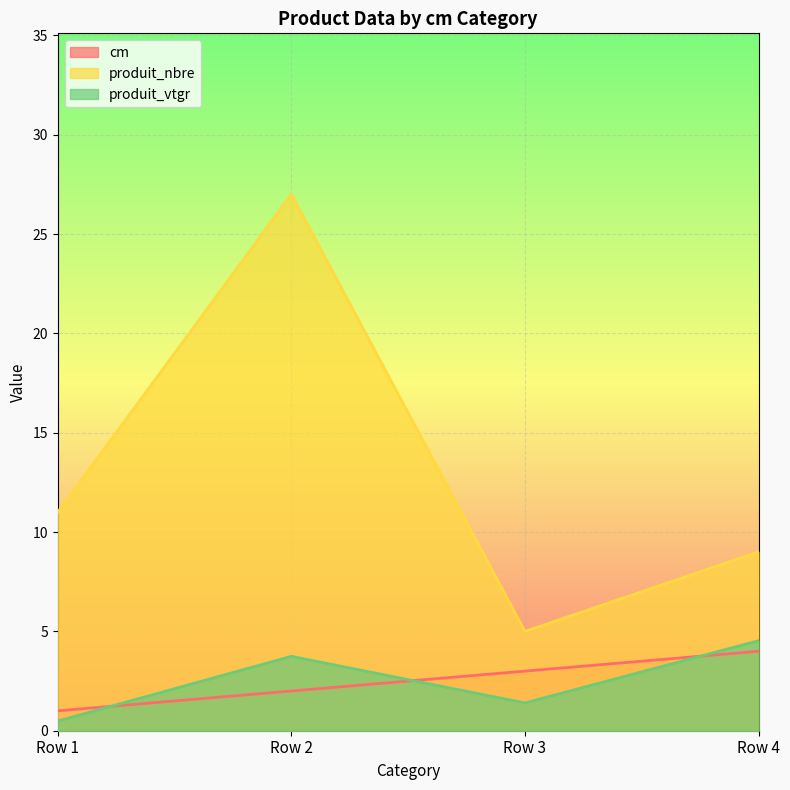

Does the chart display data point markers on the line(s)?

No